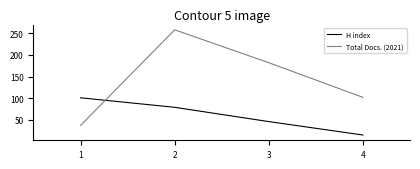

What are all the series names shown in the legend?

H index, Total Docs. (2021)